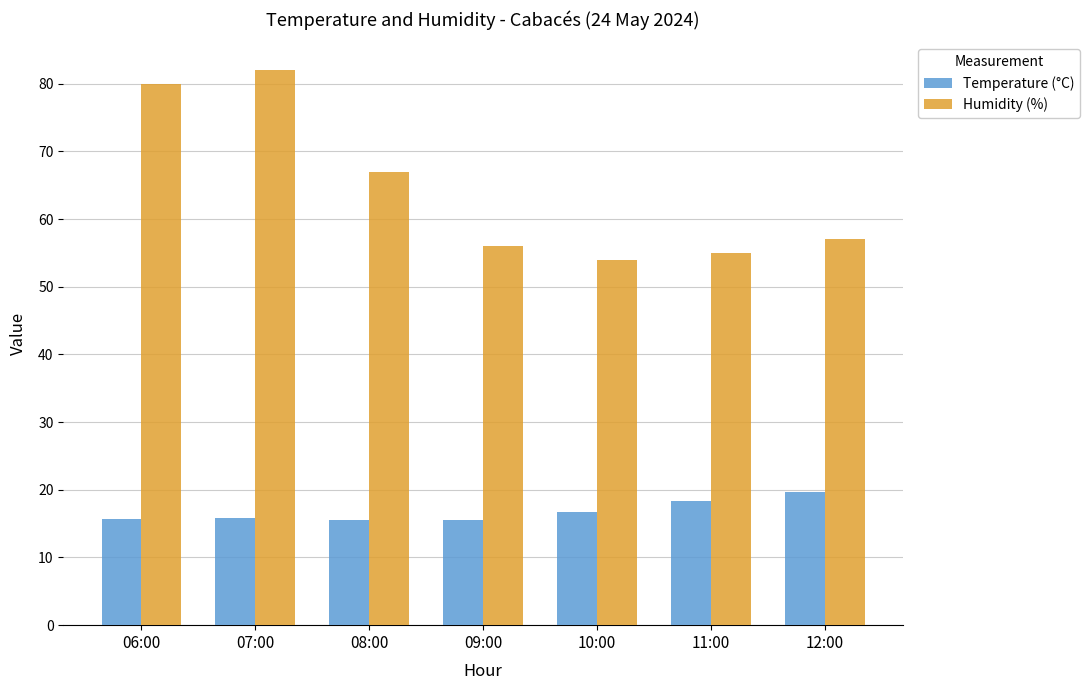

Which series has the widest spread of values?

Humidity (%)